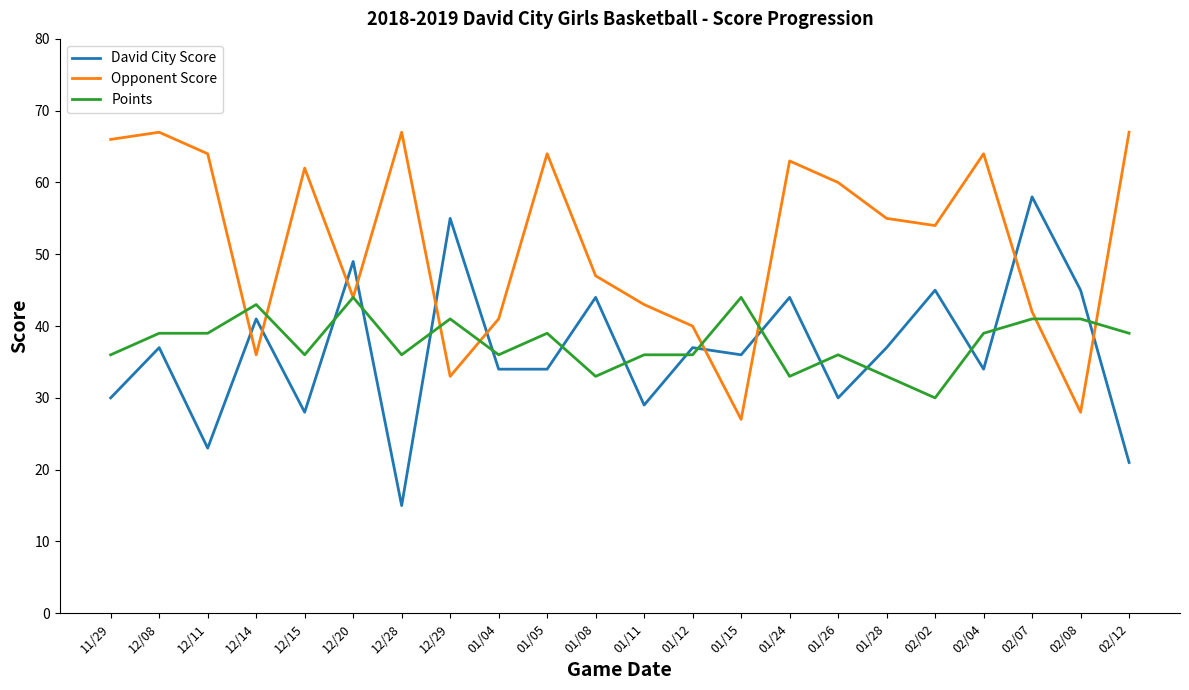

What is the sum of all Points values?

830